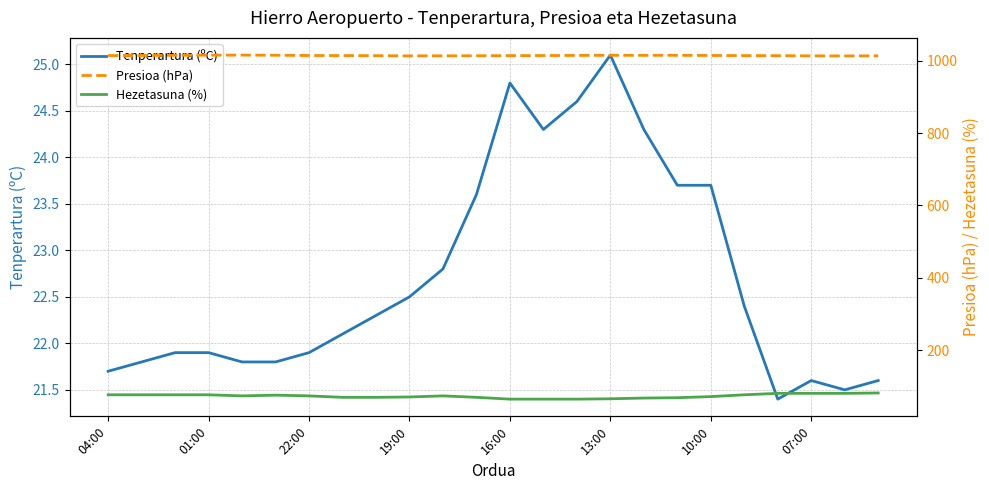

What is the minimum value for Tenperartura (ºC)?

21.4